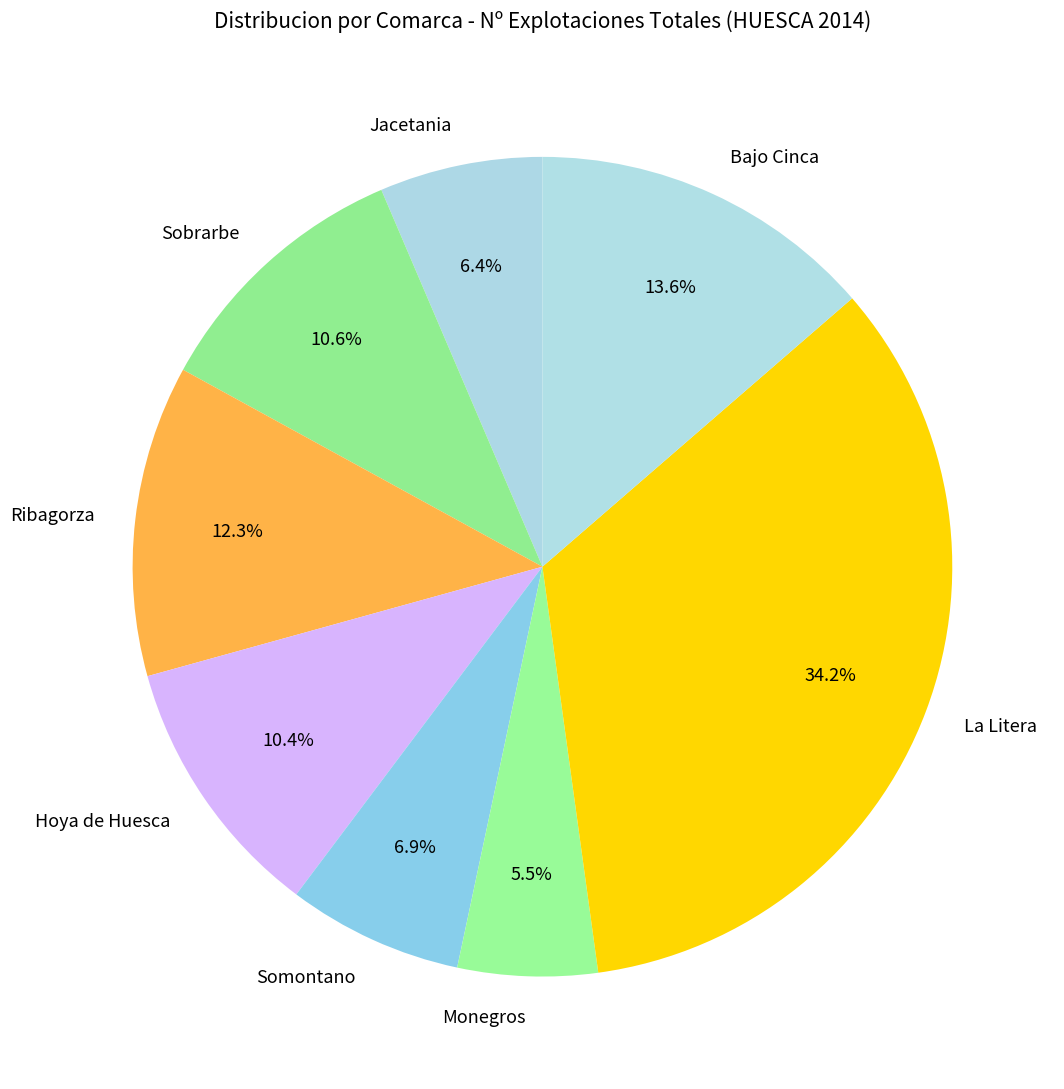

Count the number of slices in the pie.

8